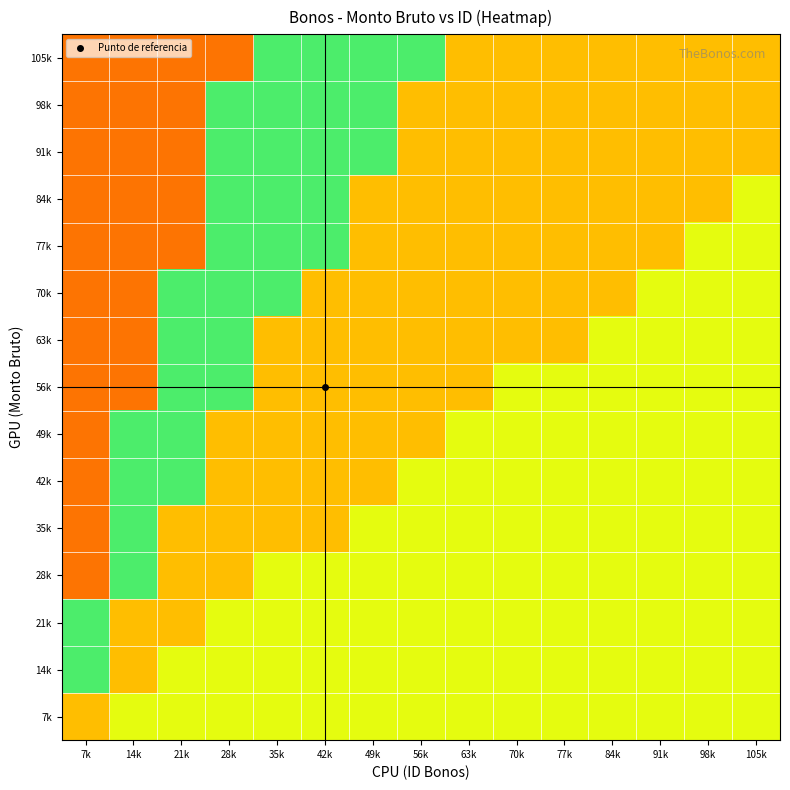

At which category does the chart reach its minimum across all series?

7k